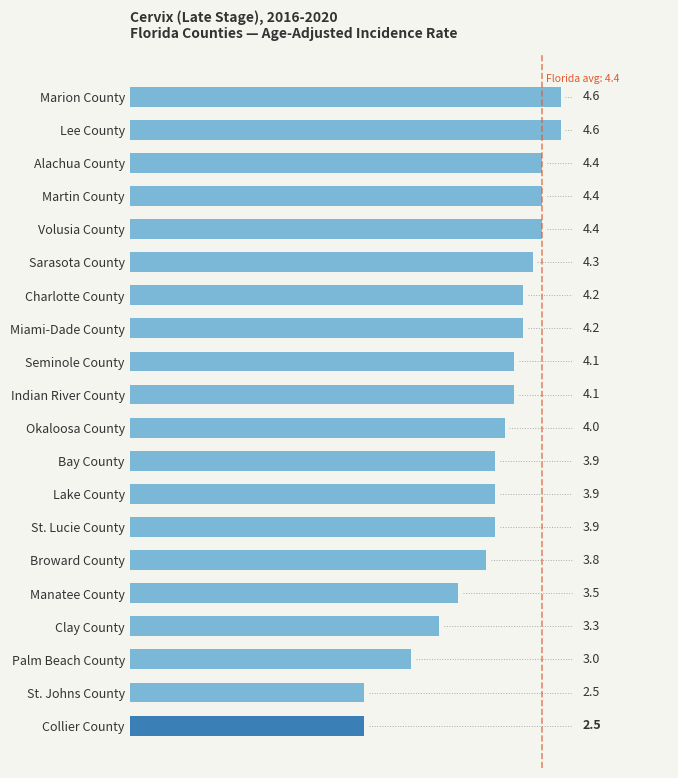

What is the difference between the maximum and minimum values?

2.1